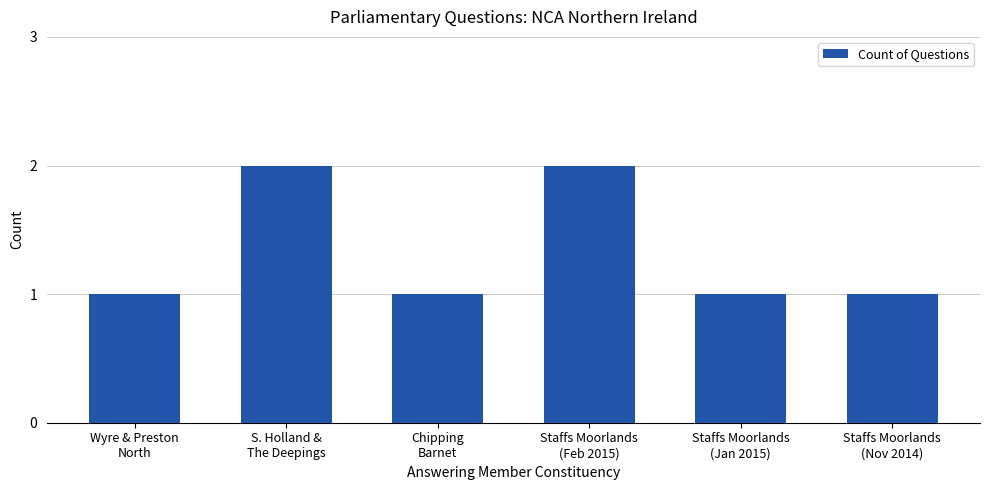

Reading right to left, transcribe all the data shown in this chart.

1	1	2	1	2	1